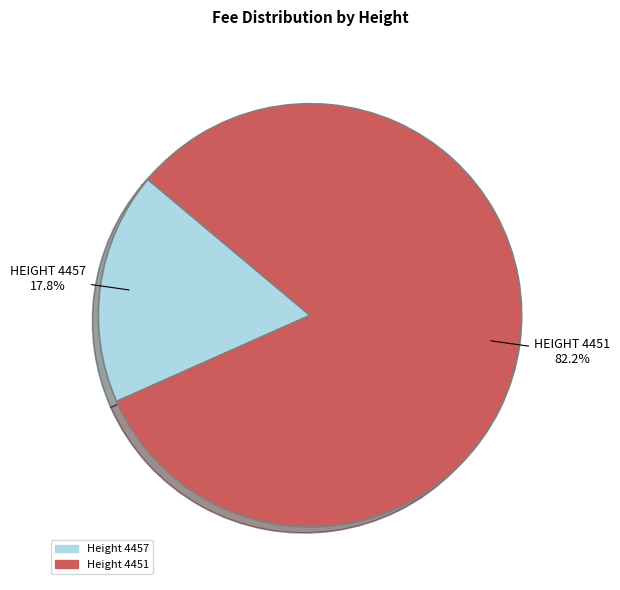

Which category accounts for the majority?

Height 4451